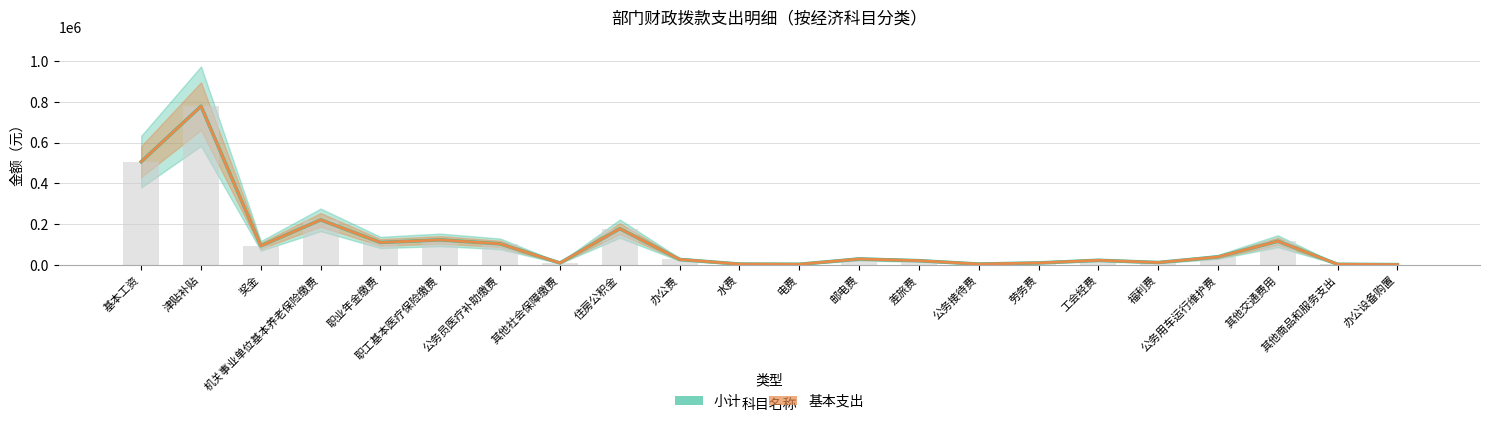

What are all the series names shown in the legend?

基本支出, 小计